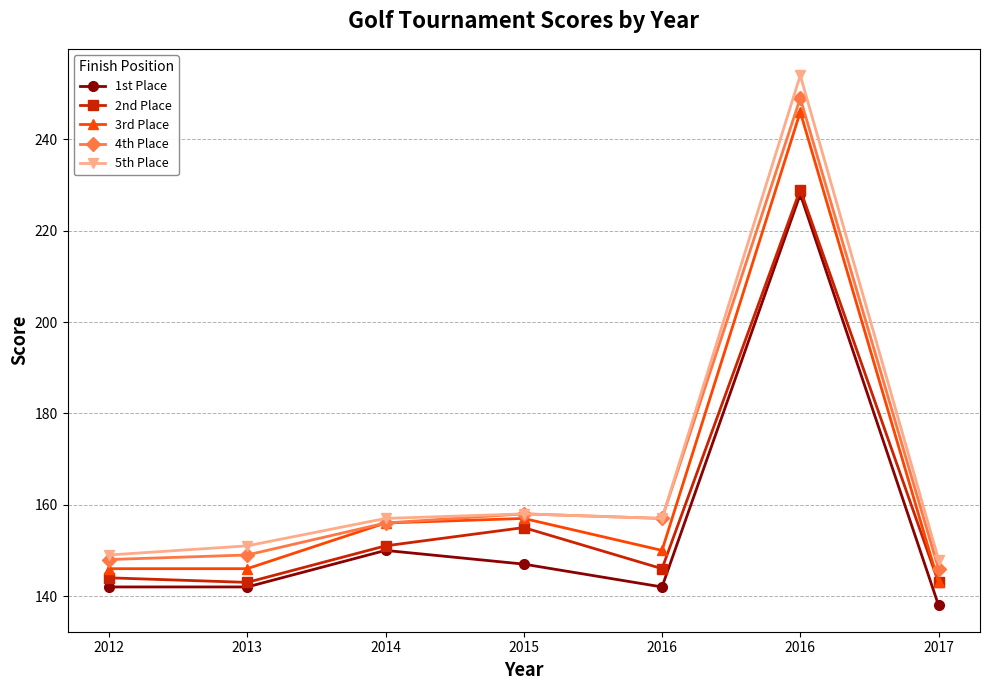

What is the total value across all series at 2013?

731